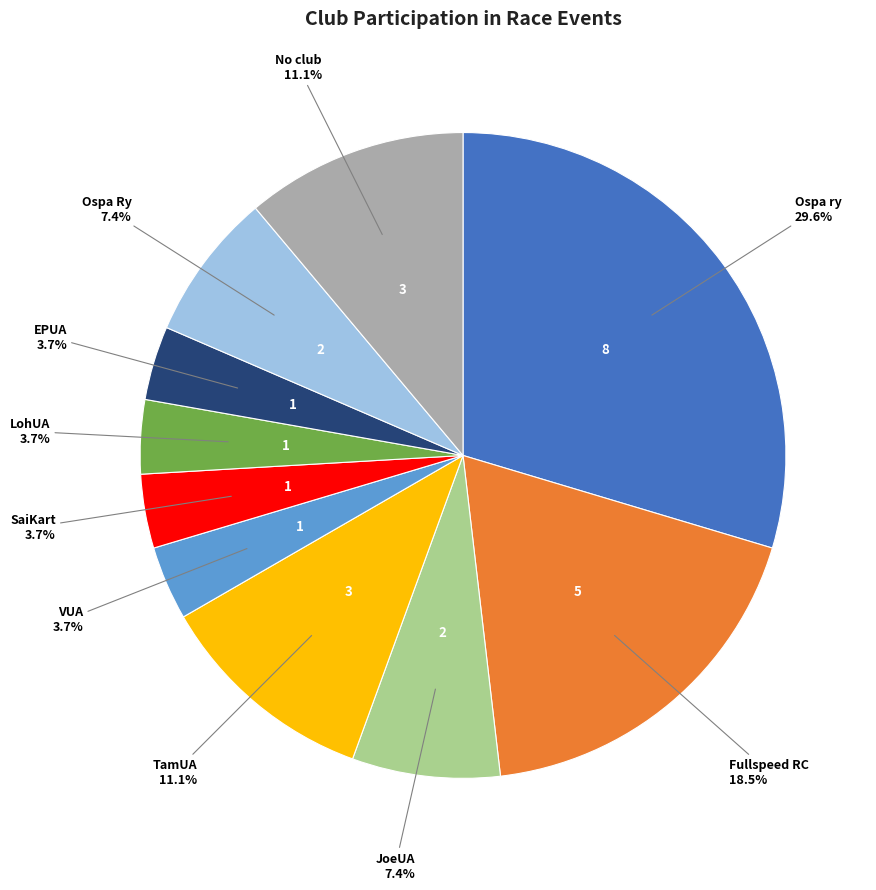

How many segments does this pie chart have?

10